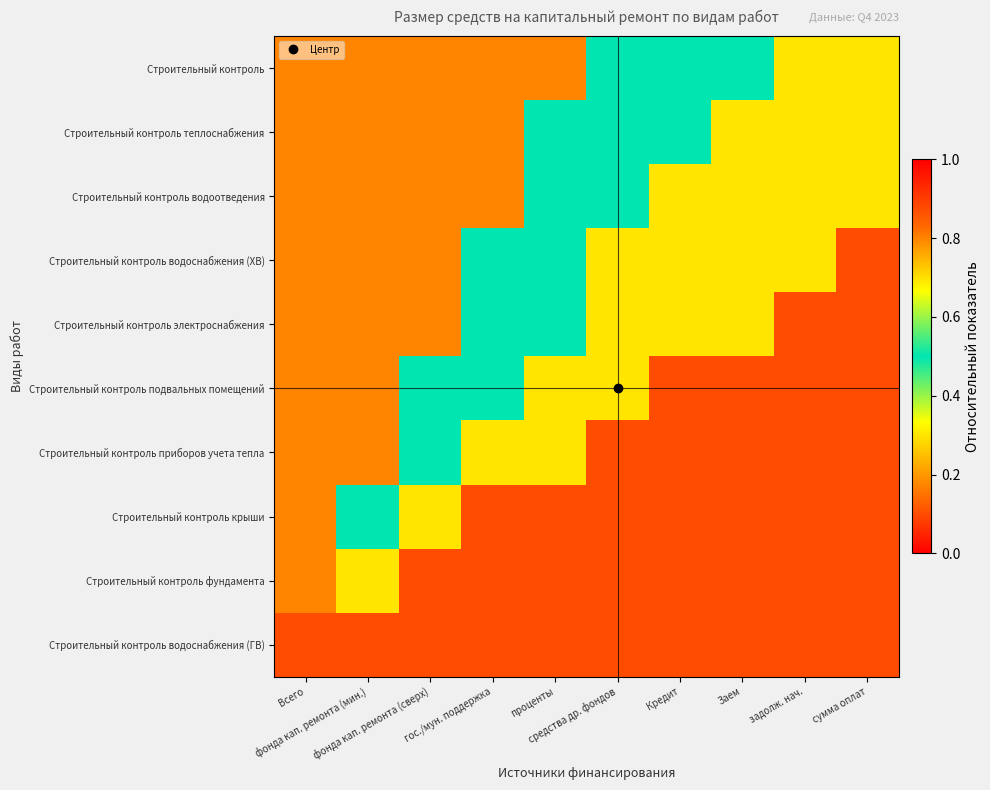

Which label corresponds to the largest value in the chart?

Всего